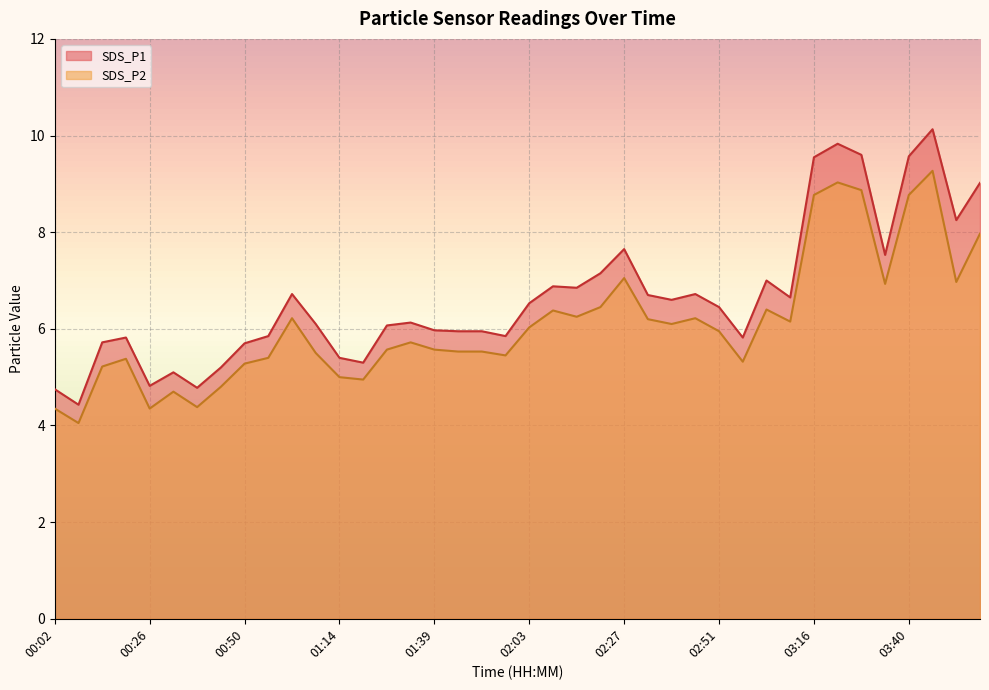

Rank the series at 02:39 from highest to lowest value.

SDS_P1, SDS_P2